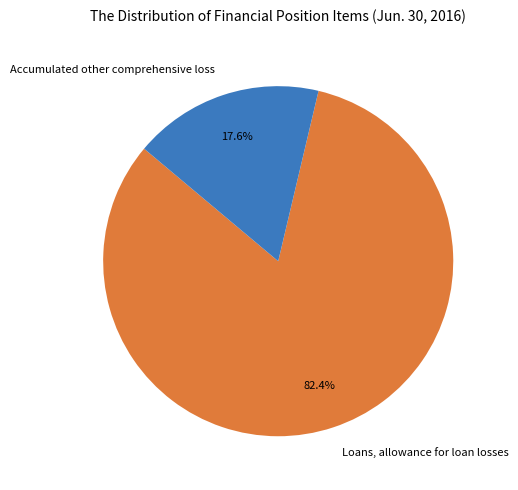

To the nearest percent, what is the difference between the Loans, allowance for loan losses and Accumulated other comprehensive loss slice percentages?

65%